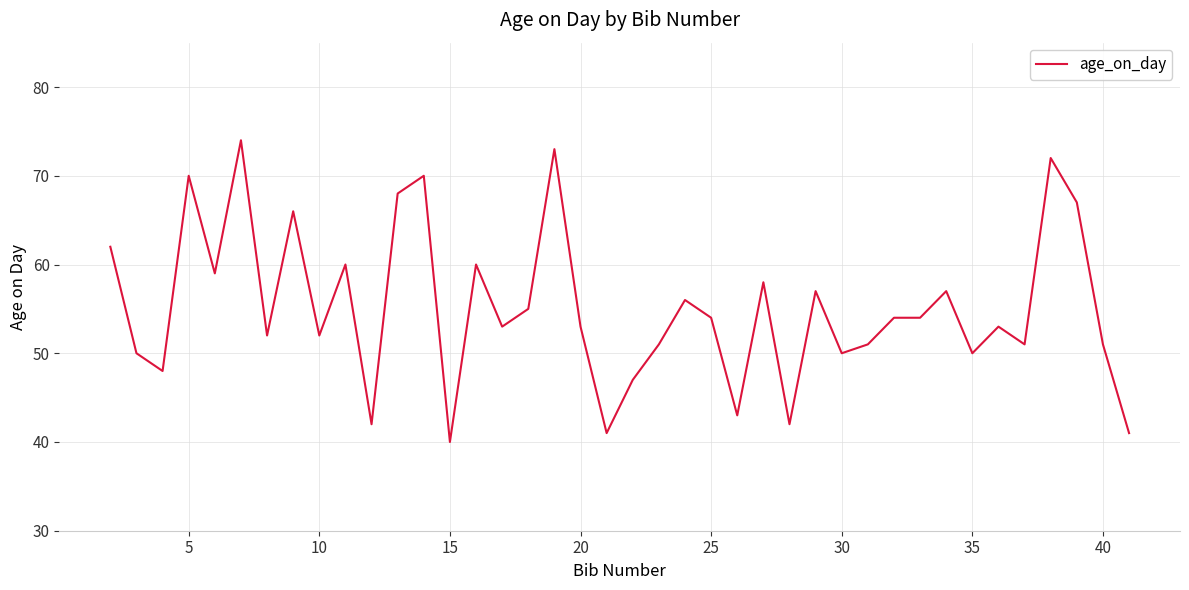

What is the greatest value displayed?

74